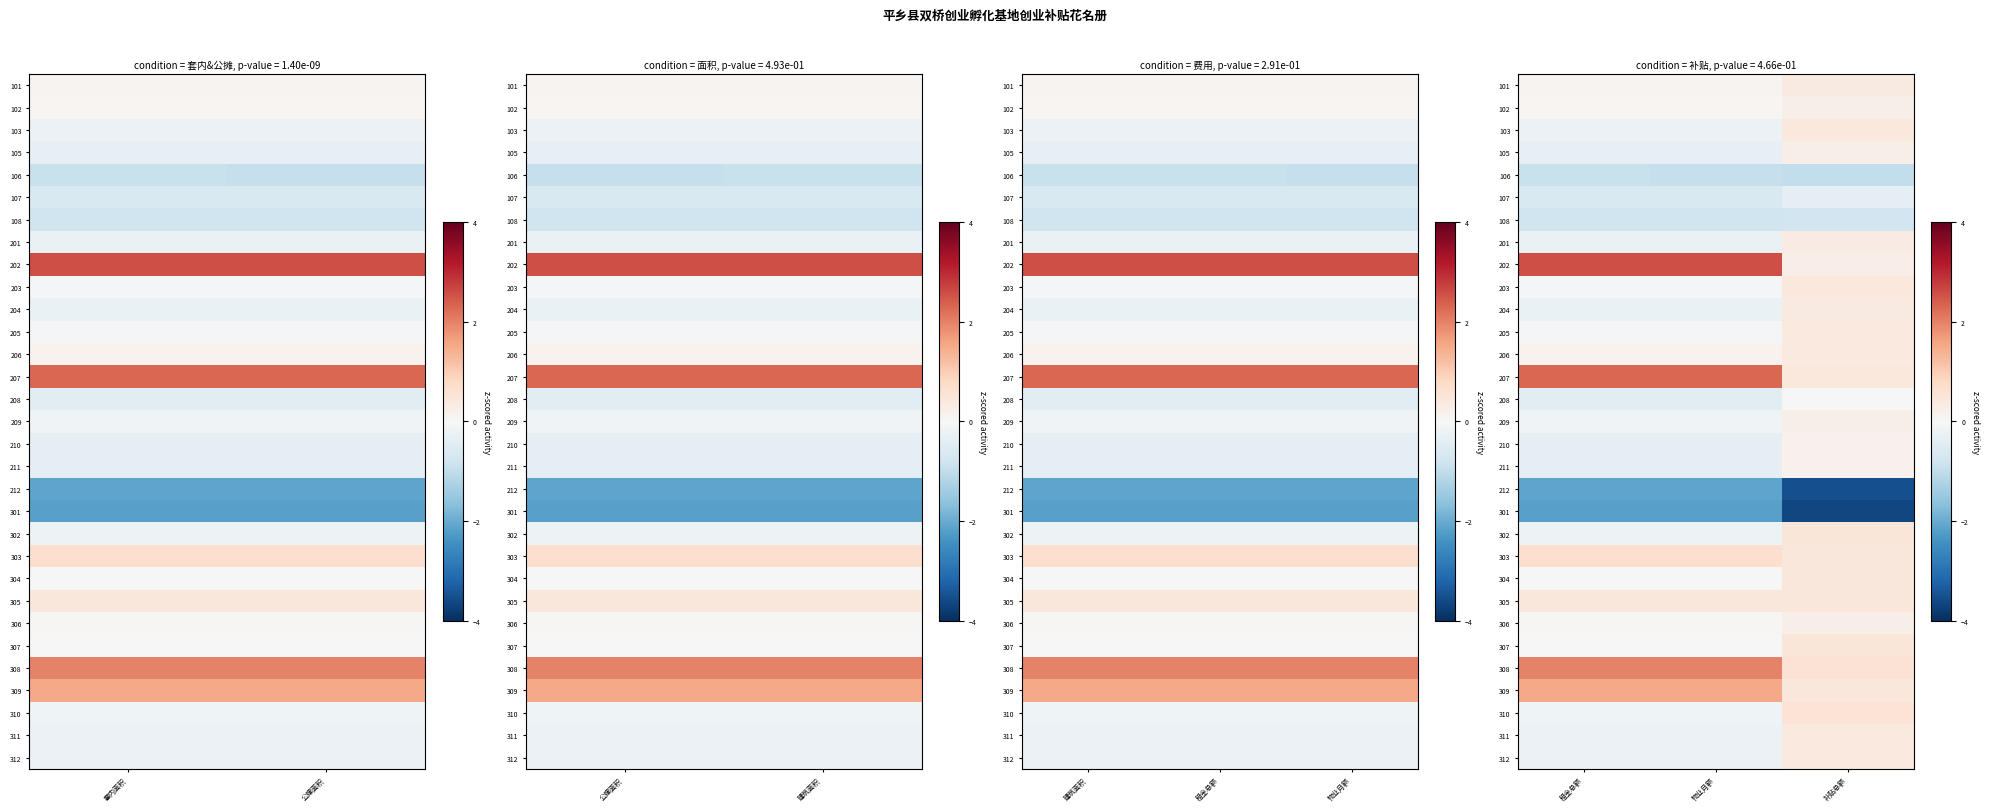

The value of 309 at 补贴总额 is 0.3. True or false?

False